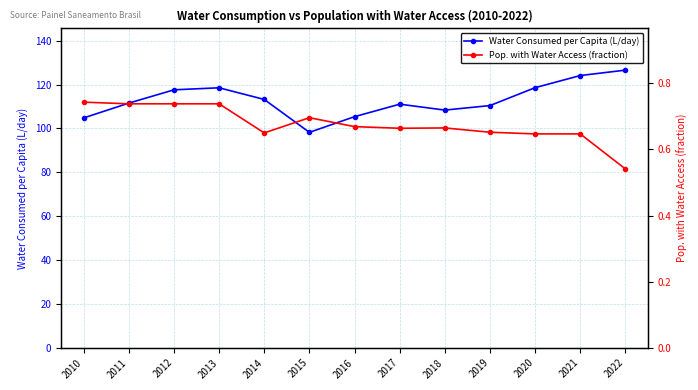

What are all the series names shown in the legend?

Water Consumed per Capita (L/day), Pop. with Water Access (fraction)